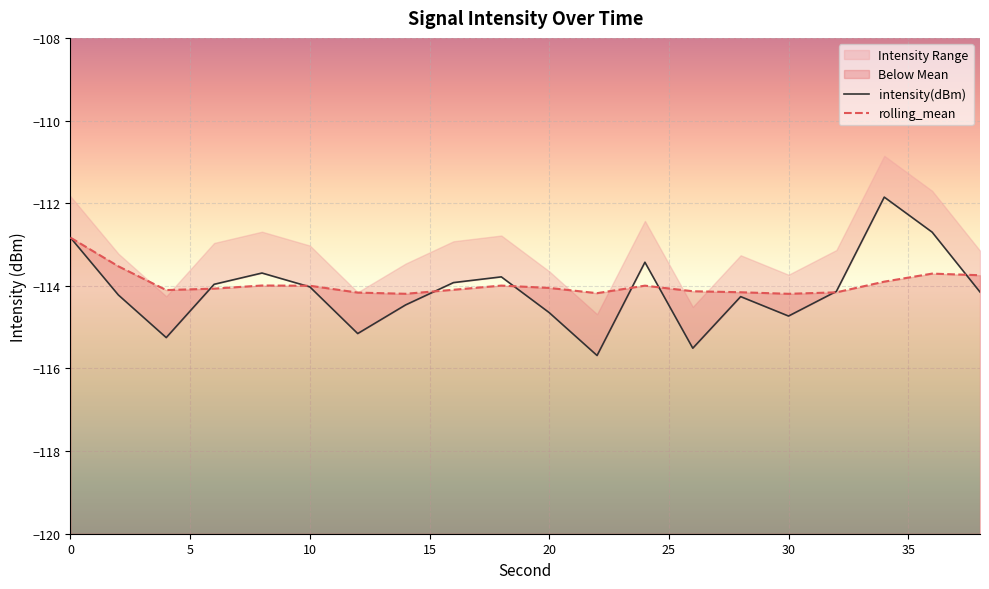

True or false: intensity(dBm) has more than 0 points higher than both neighbors.

True